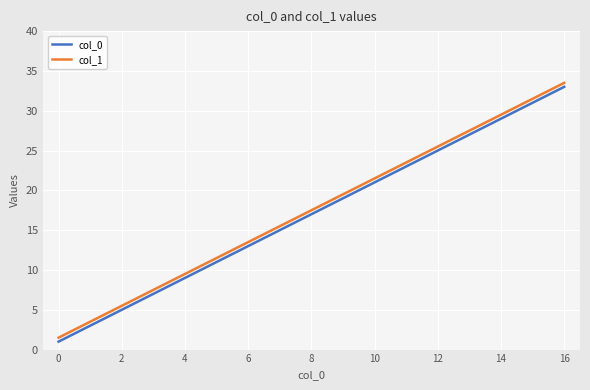

Is this an area chart (filled region under the line)?

No